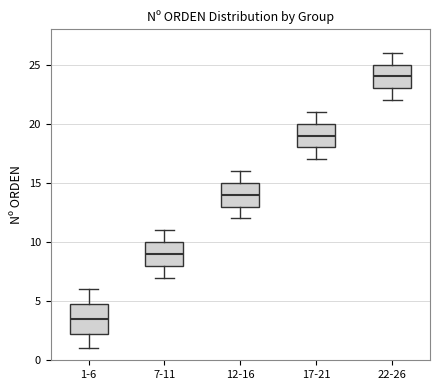

Which box's median line is the lowest?

1-6